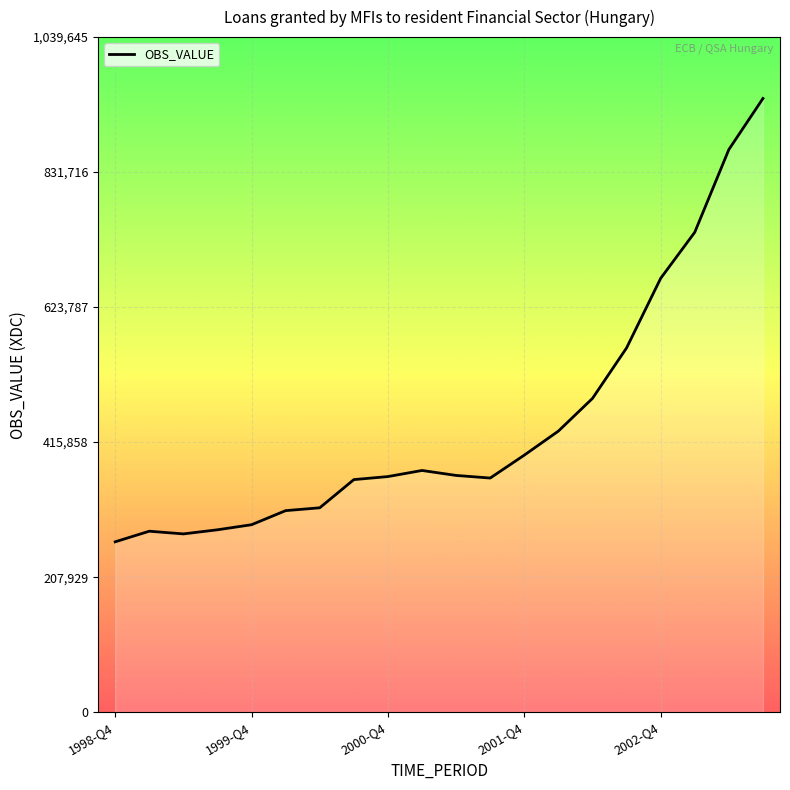

How many values are below 364564?

10